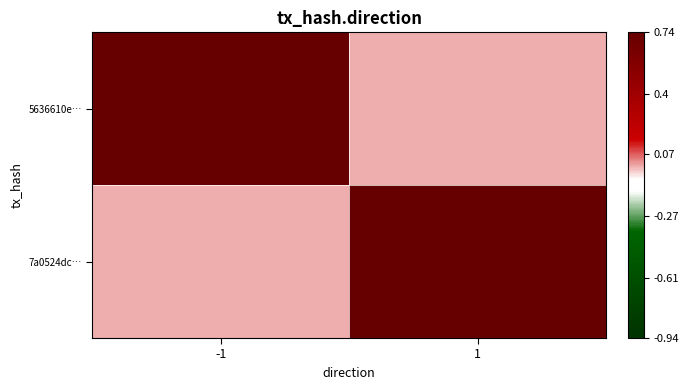

Reading left to right, what are all the values shown in this chart?

5636610e…: -1=2	1=0
7a0524dc…: -1=0	1=15